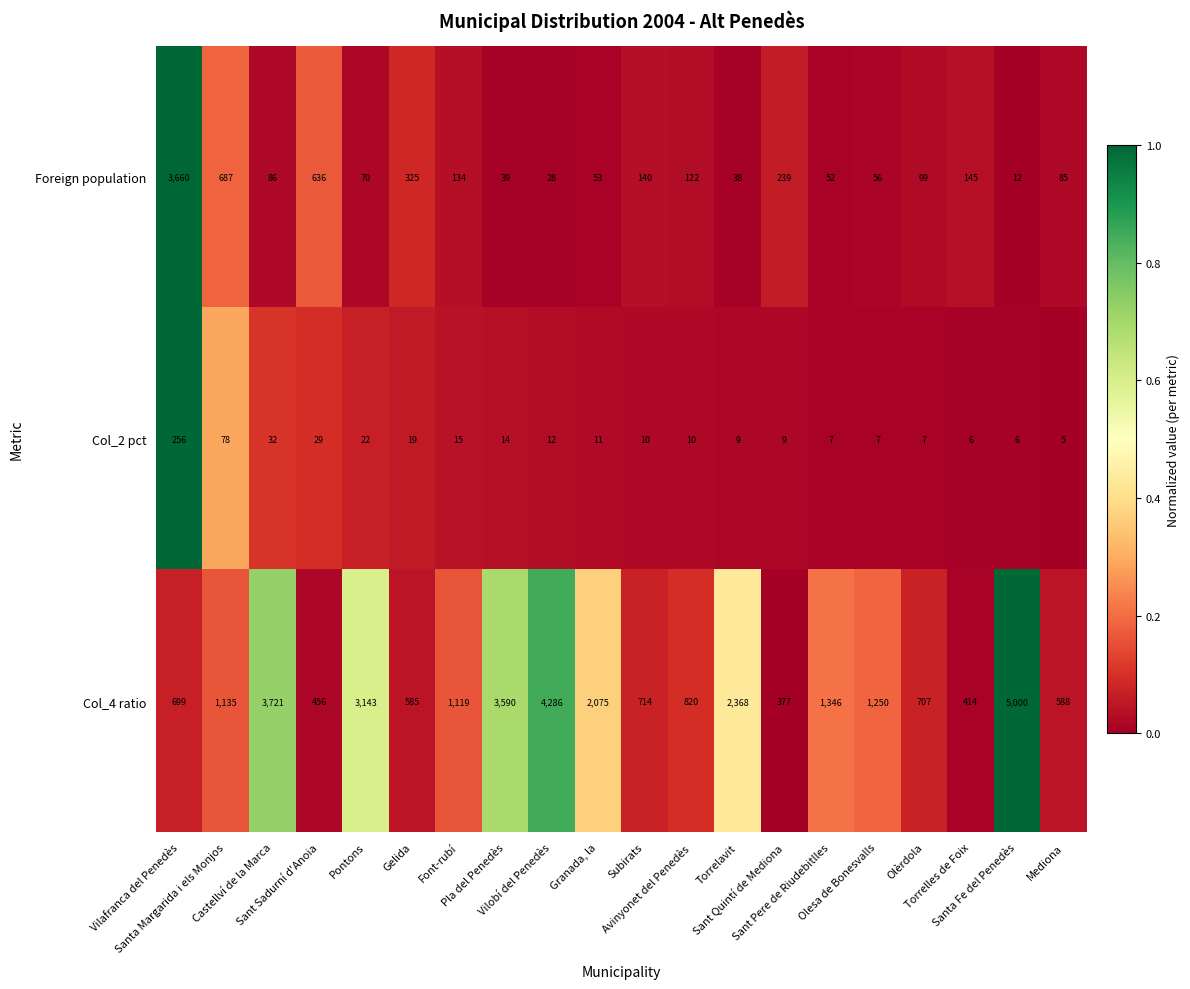

Between Vilafranca del Penedès and Sant Sadurní d'Anoia, which series saw the biggest shift?

Foreign population